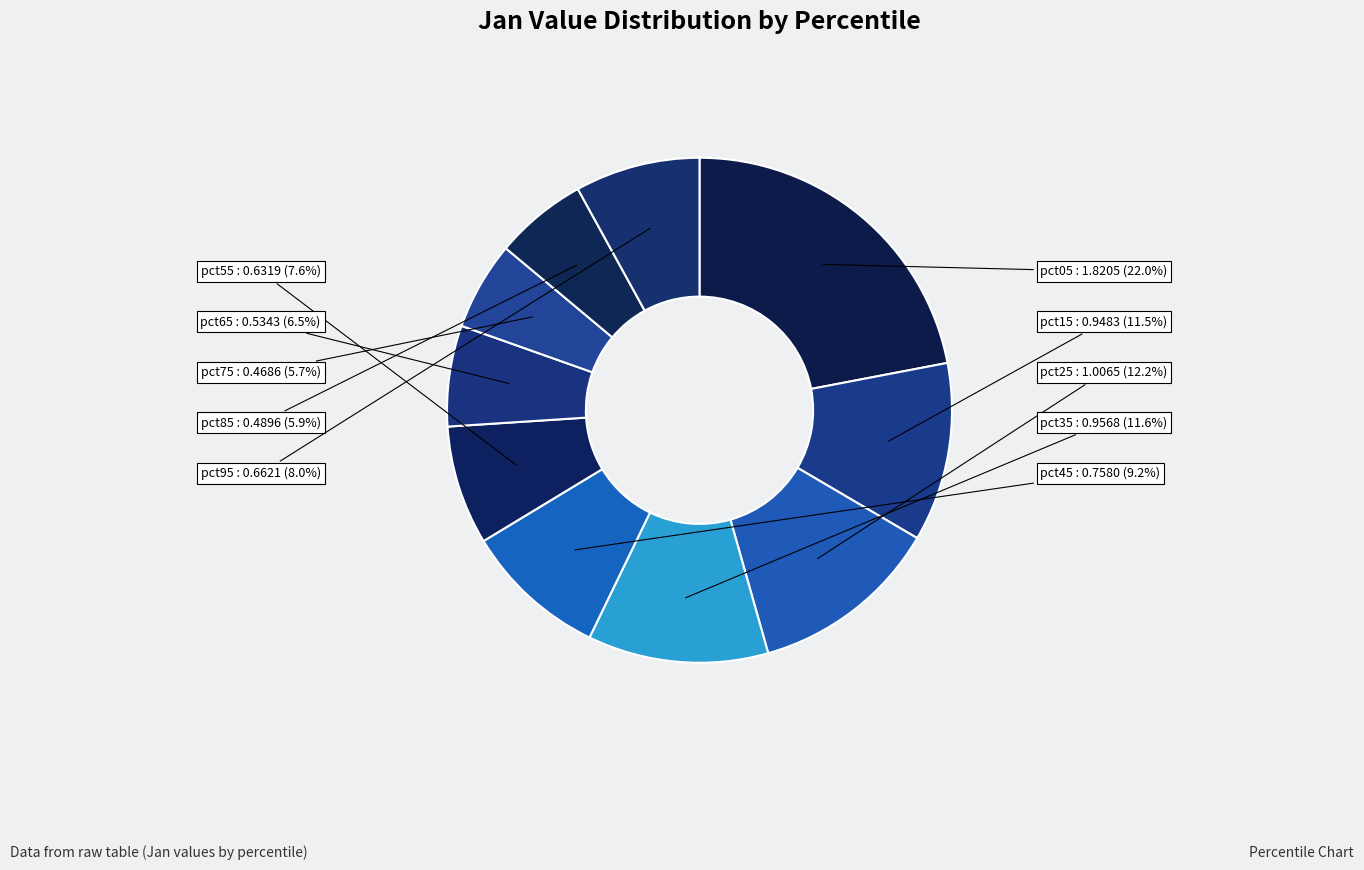

How many segments does this pie chart have?

10